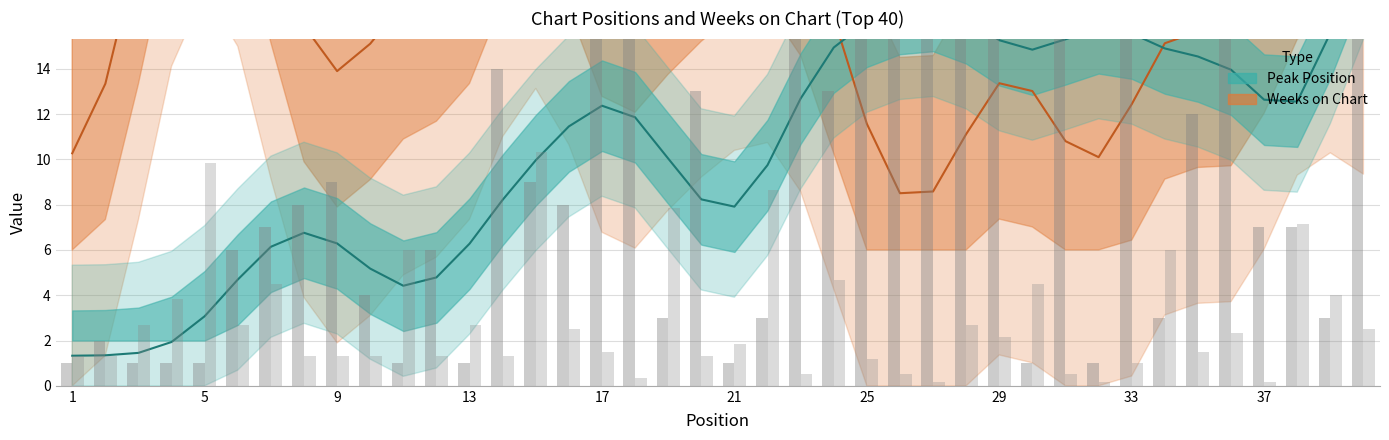

What is the value of the Weeks on Chart bar at the 17th from the left?

1.5